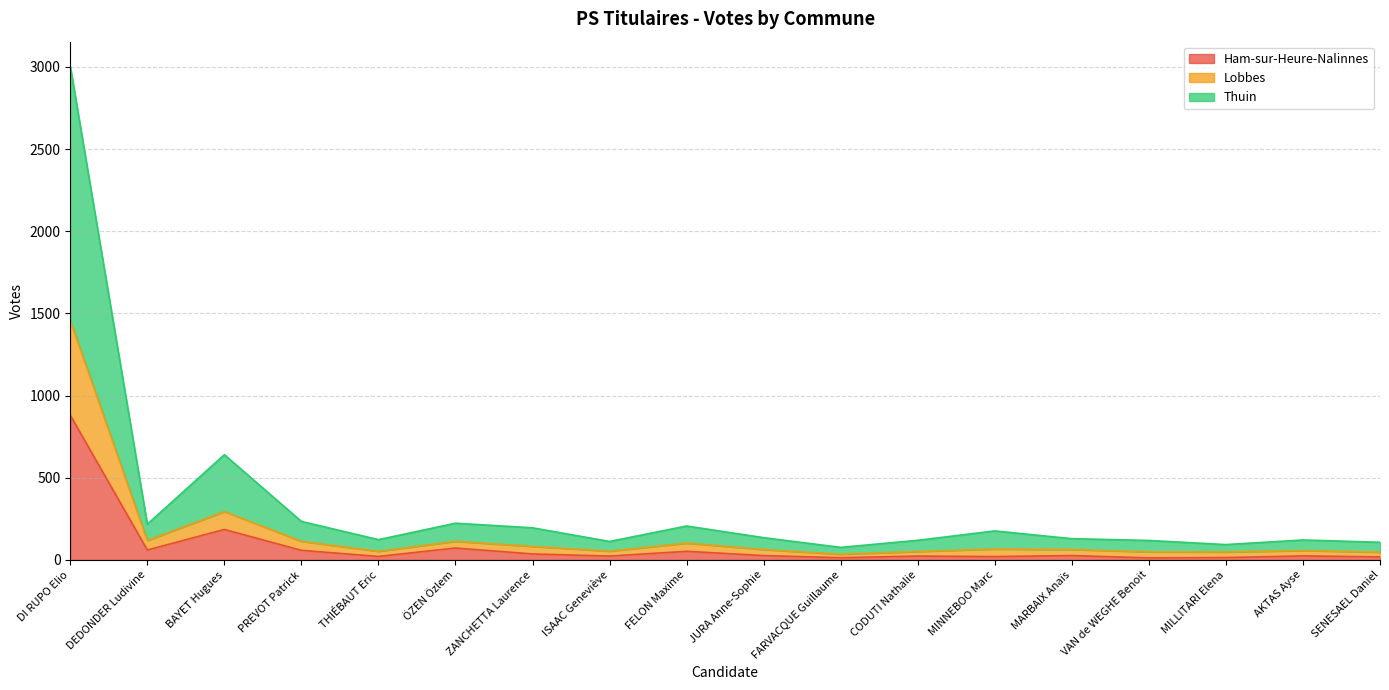

What are all the series names shown in the legend?

Ham-sur-Heure-Nalinnes, Lobbes, Thuin